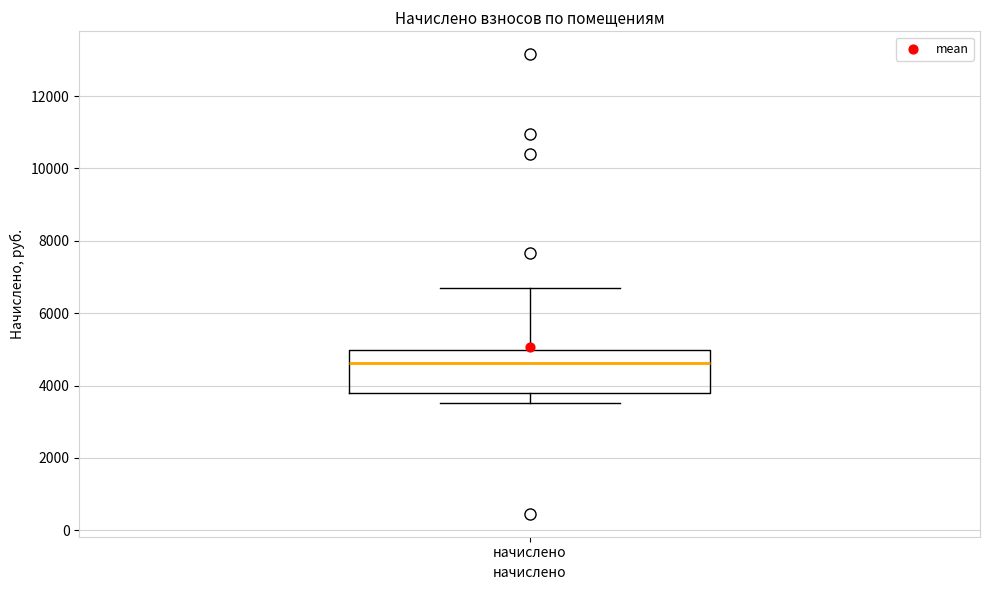

Transcribe this box plot: give where the median line is, the range the box spans, and where the two whiskers end, as read against the y-axis. The values are not printed on the chart, so give them approximately, as read against the axis.

median 4600, box 3800 to 5000, whiskers 3600 to 6600